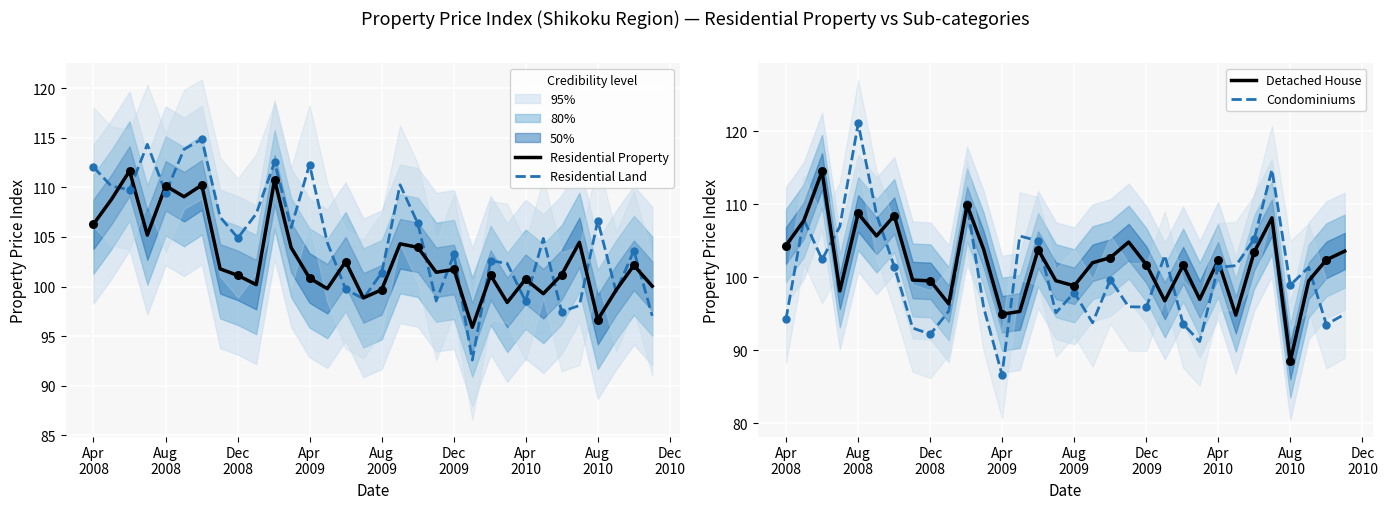

Which series has the largest total across all categories?

Residential Land